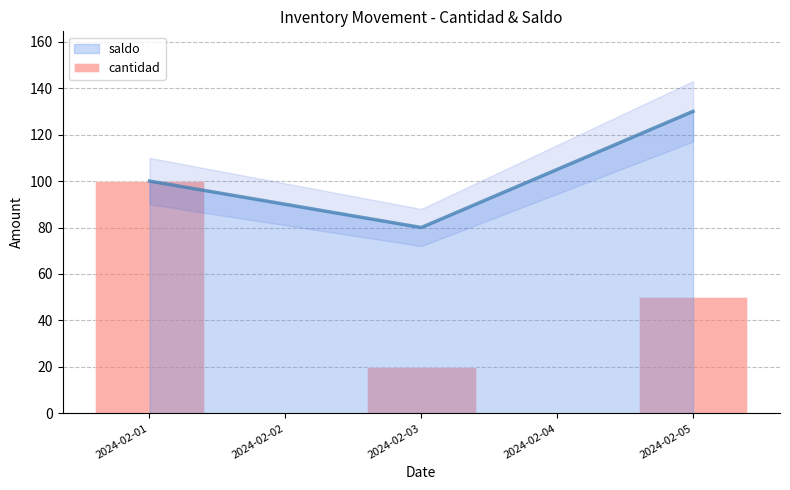

True or false: saldo has a value of 86 at 2024-02-05.

False